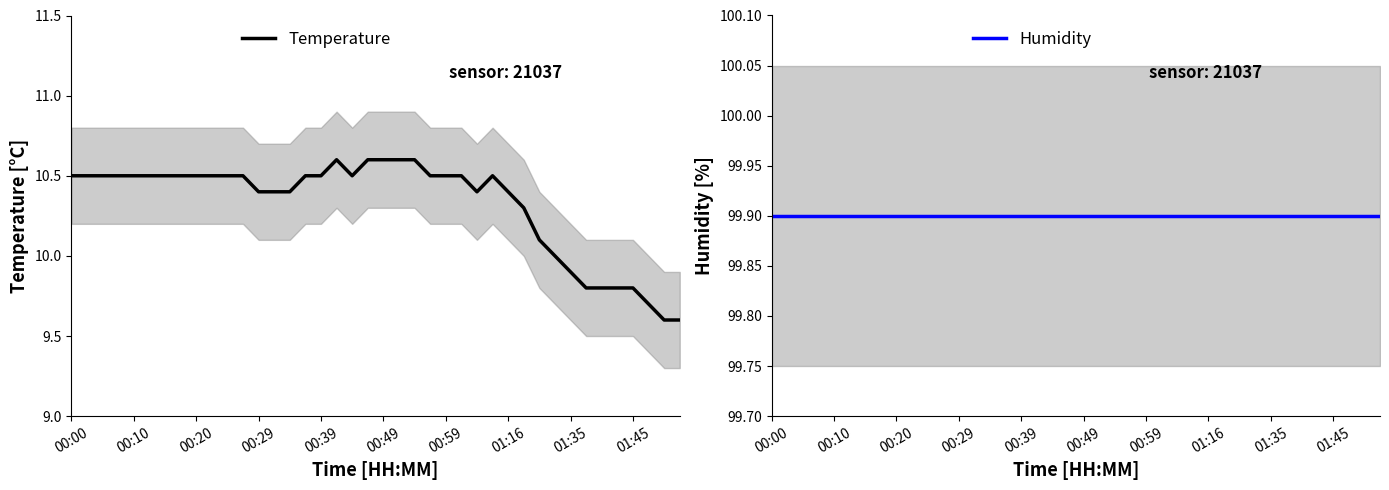

What is the maximum value for Temperature?

10.6